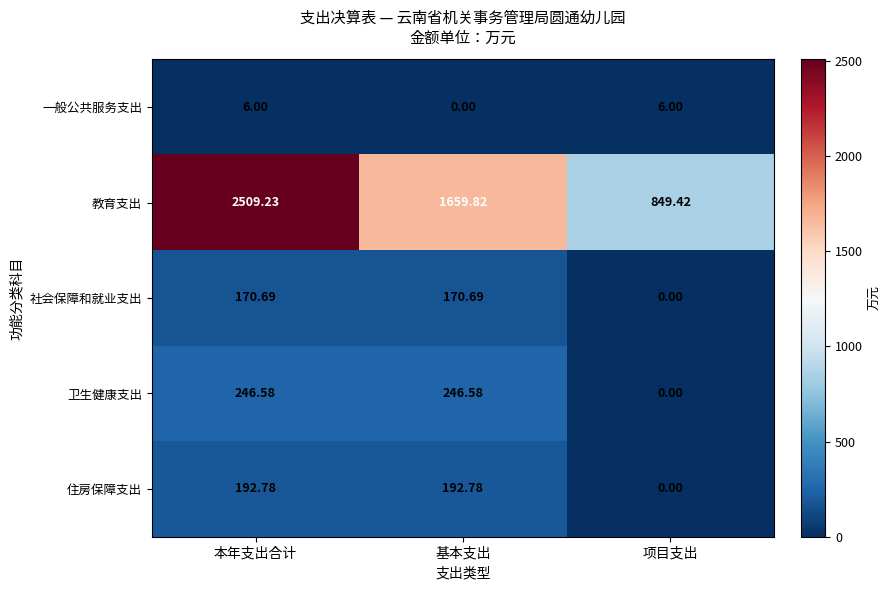

Which series has the largest total across all categories?

教育支出